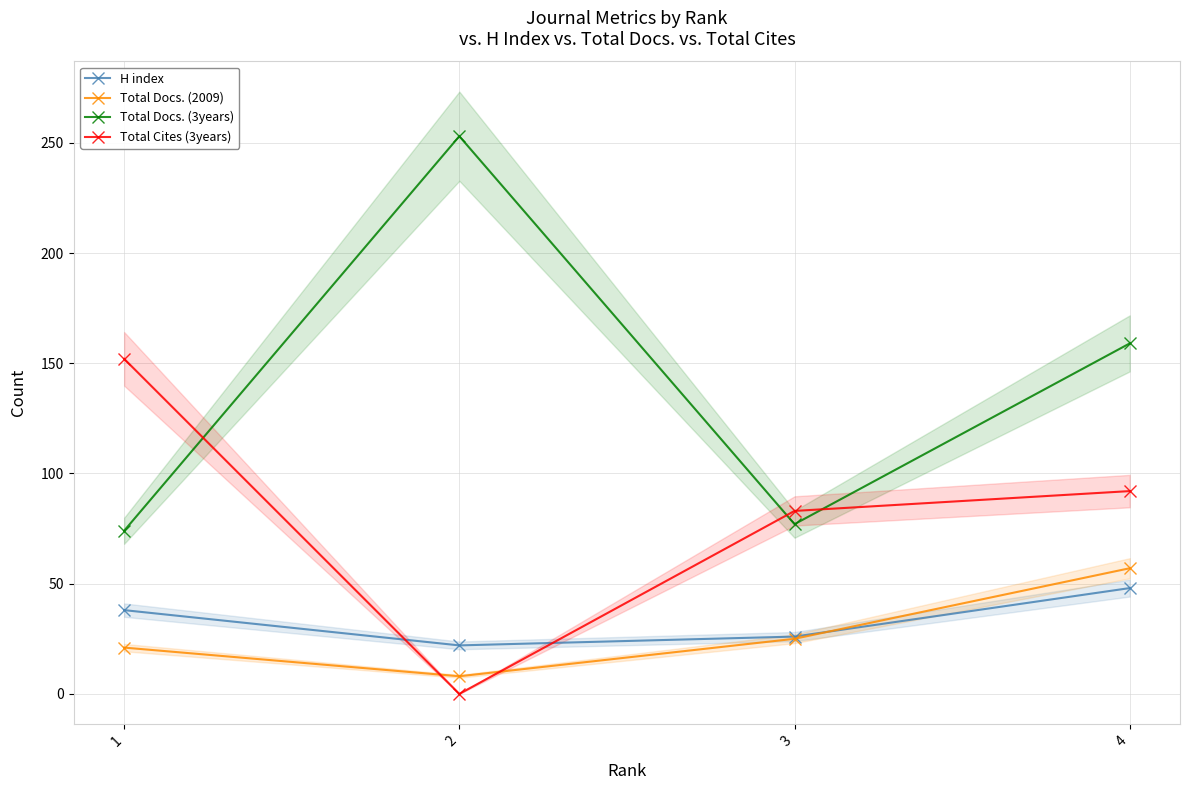

What is the minimum value for H index?

22